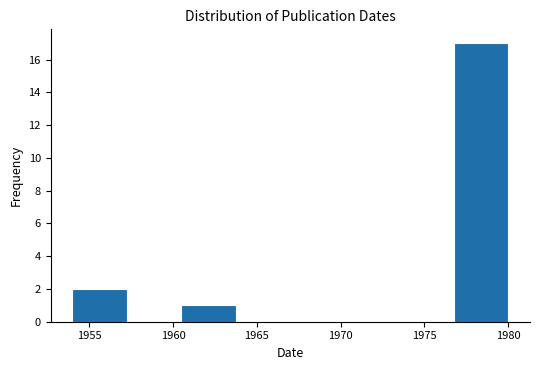

Reading left to right, list every bar in this chart as the range it spans on the x-axis followed by its height. Neither the bar edges nor the heights are printed on the chart, so give them approximately, as read against the axes.

1954.00 to 1957.25: 2
1957.25 to 1960.50: 0
1960.50 to 1963.75: 1
1963.75 to 1967.00: 0
1967.00 to 1970.25: 0
1970.25 to 1973.50: 0
1973.50 to 1976.75: 0
1976.75 to 1980.00: 17